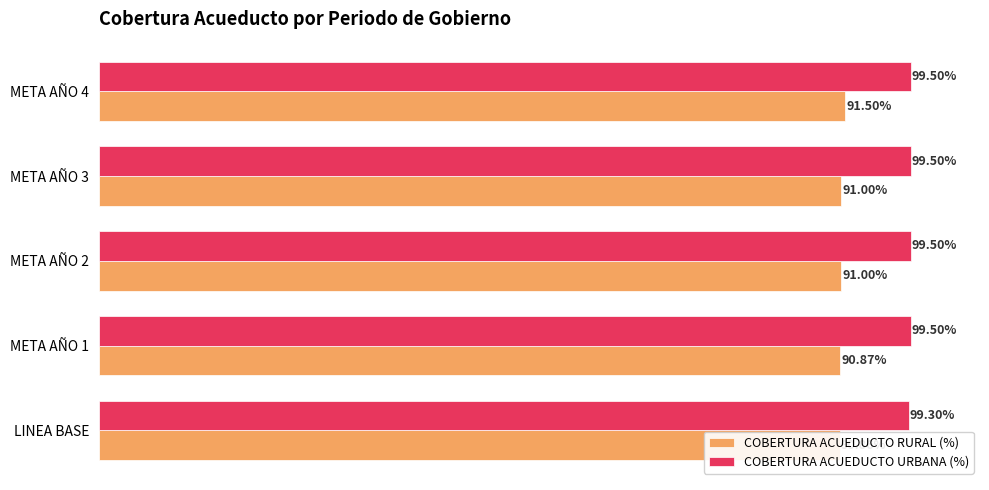

Reading right to left, what are all the values shown in this chart?

COBERTURA ACUEDUCTO RURAL (%): 0.9	0.9	0.9	0.9	0.9
COBERTURA ACUEDUCTO URBANA (%): 1.0	1.0	1.0	1.0	1.0